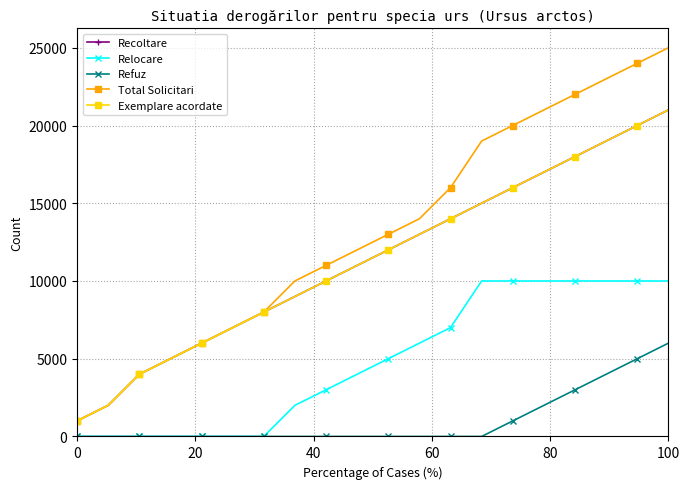

What is the average value of the Exemplare acordate series?

11400